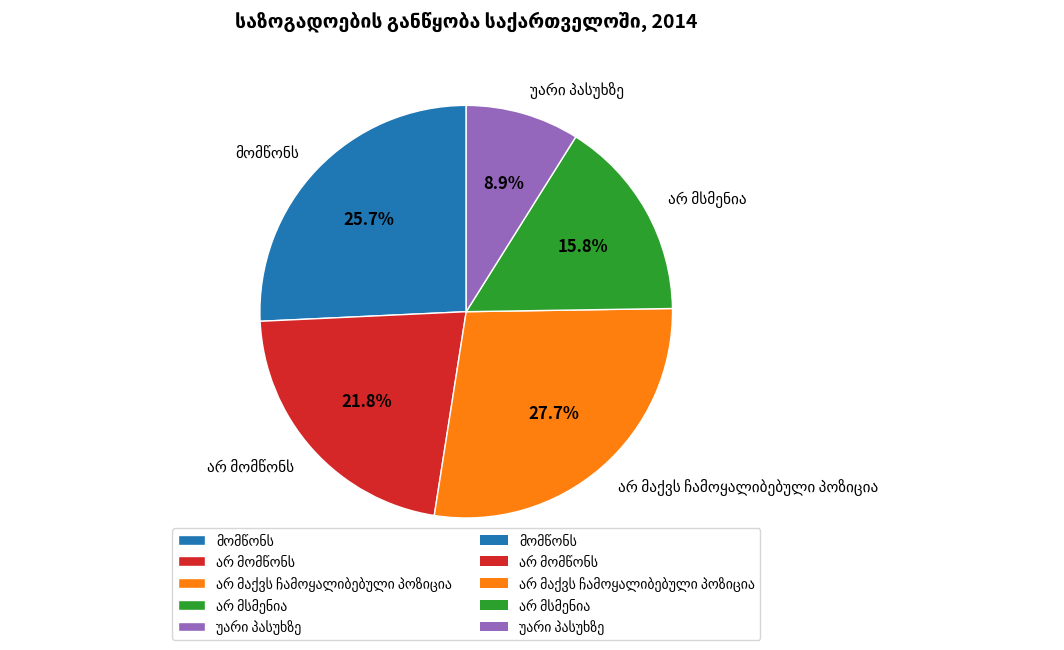

Does any single category account for the majority?

No